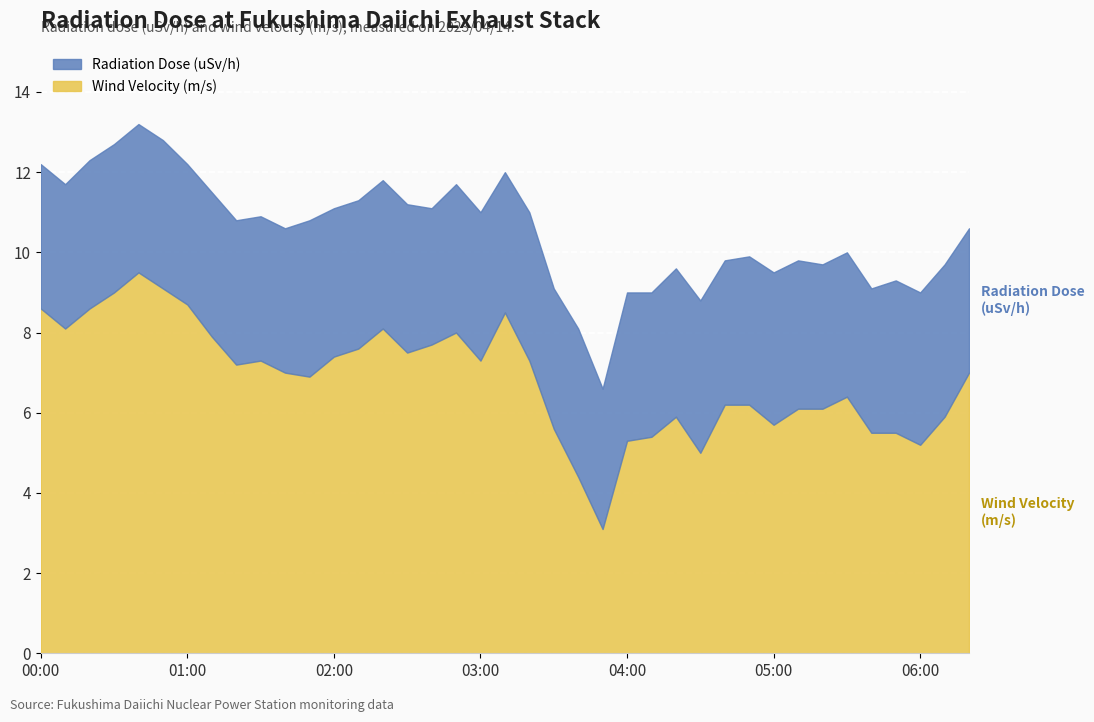

At which category does Radiation Dose (uSv/h) reach its first local valley?

01:00